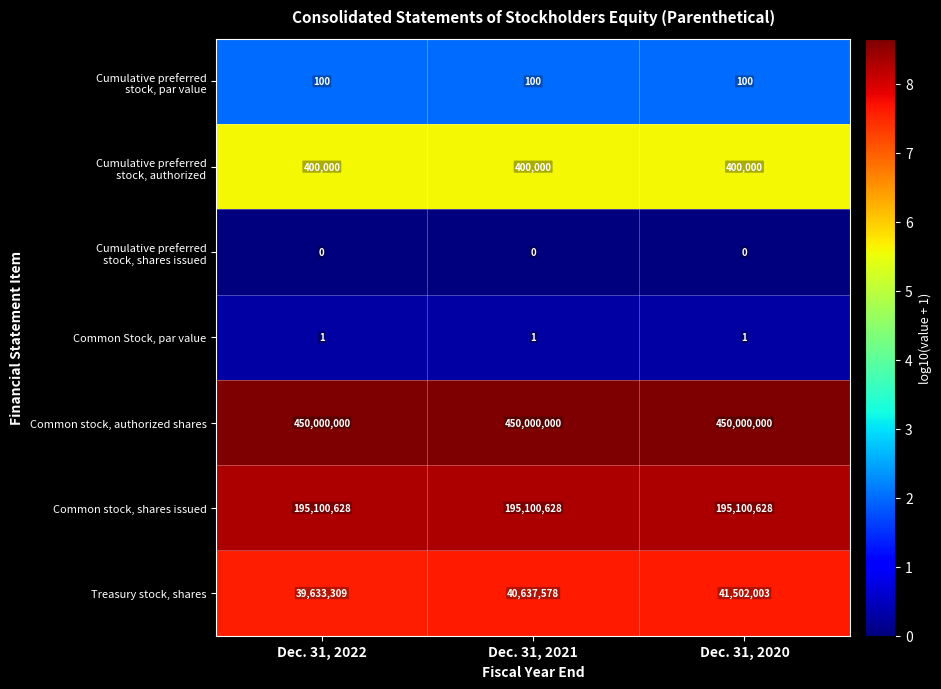

Rank the categories by Treasury stock, shares value from highest to lowest.

Dec. 31, 2020, Dec. 31, 2021, Dec. 31, 2022